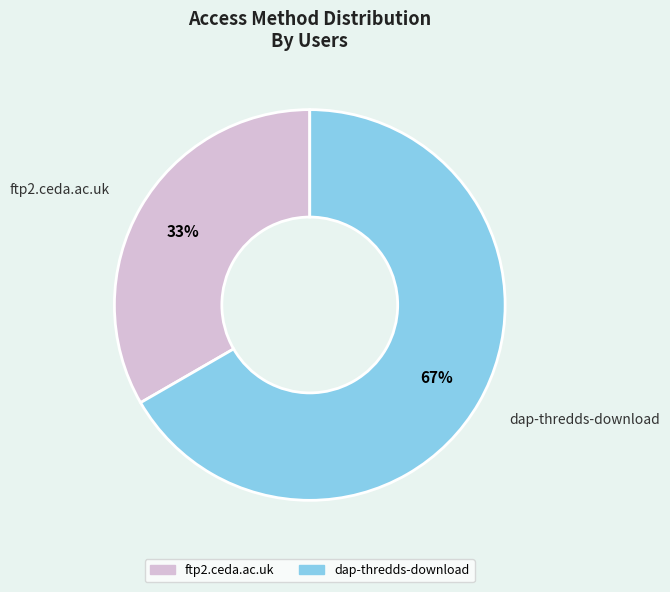

How many slices are in this pie chart?

2